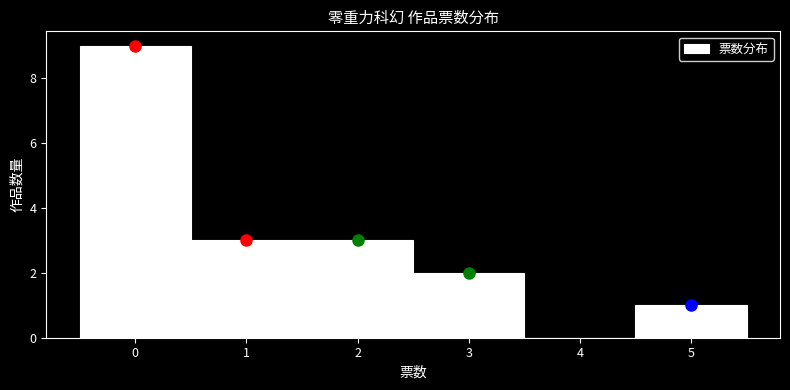

Reading left to right, what are all the values shown in this chart?

0=9	1=3	2=3	3=2	4=0	5=1